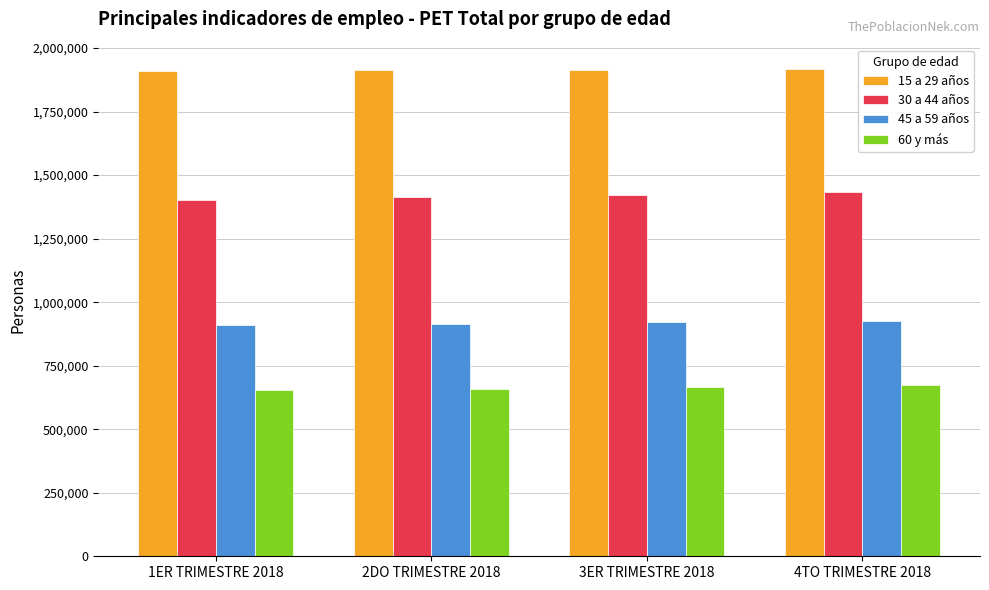

Is it true that 30 a 44 años equals 390218 at 1ER TRIMESTRE 2018?

False